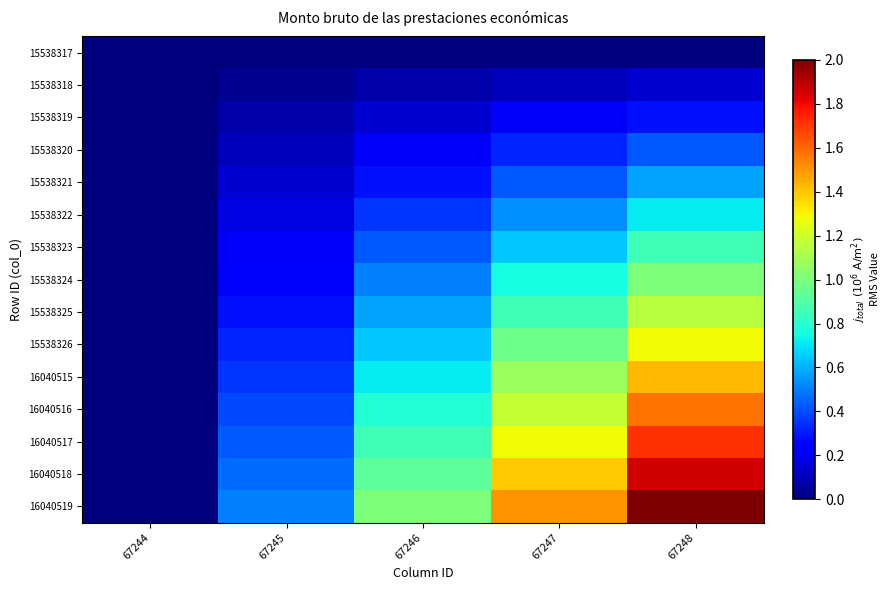

At which category is the sum across all series the highest?

67248